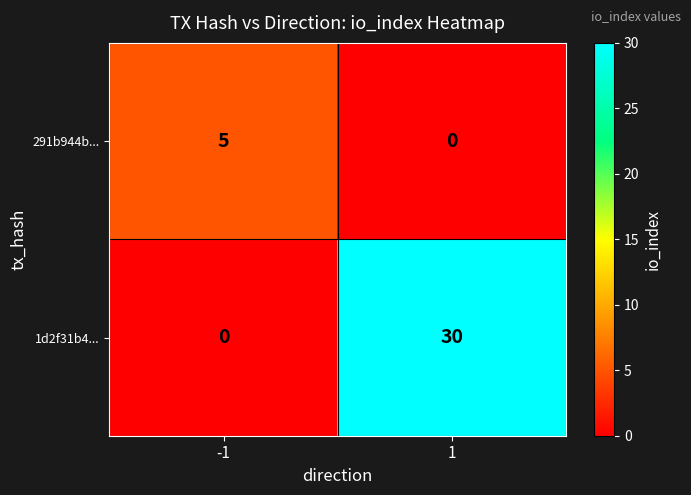

The value of 1d2f31b4... at -1 is 0. True or false?

True